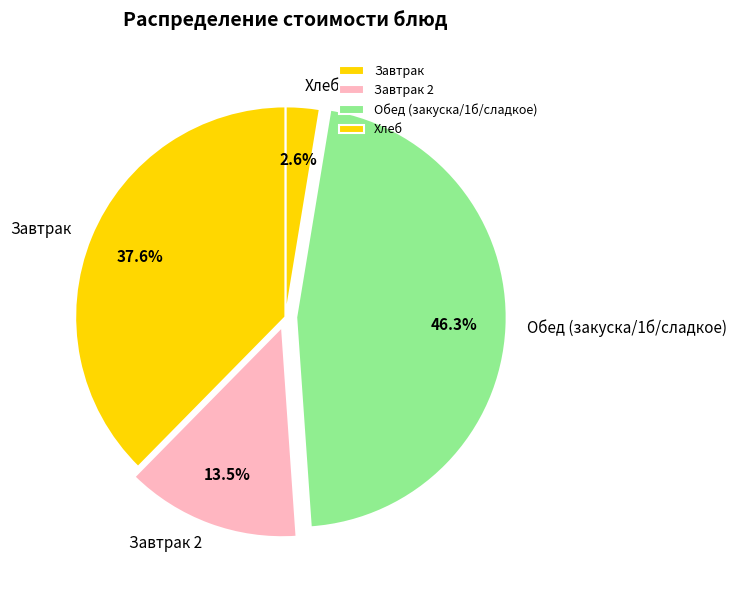

Is there any slice that represents more than half of the pie?

No